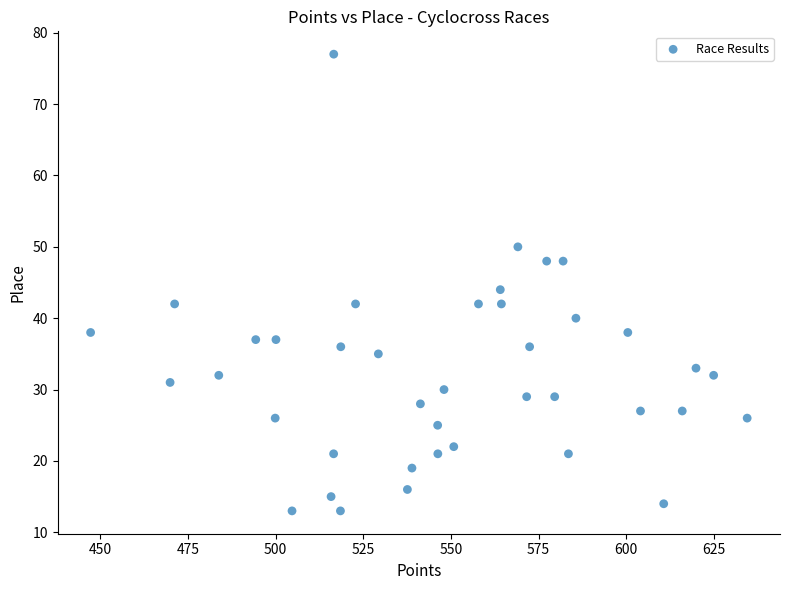

What Y value in the scatter plot is closest to 45?

44